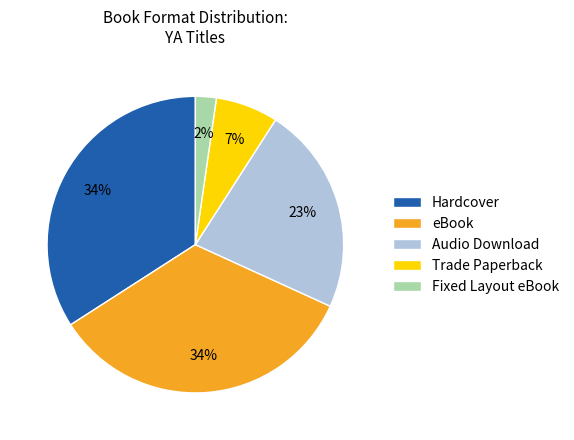

To the nearest percent, what is the difference between the largest and smallest slice percentages?

32%